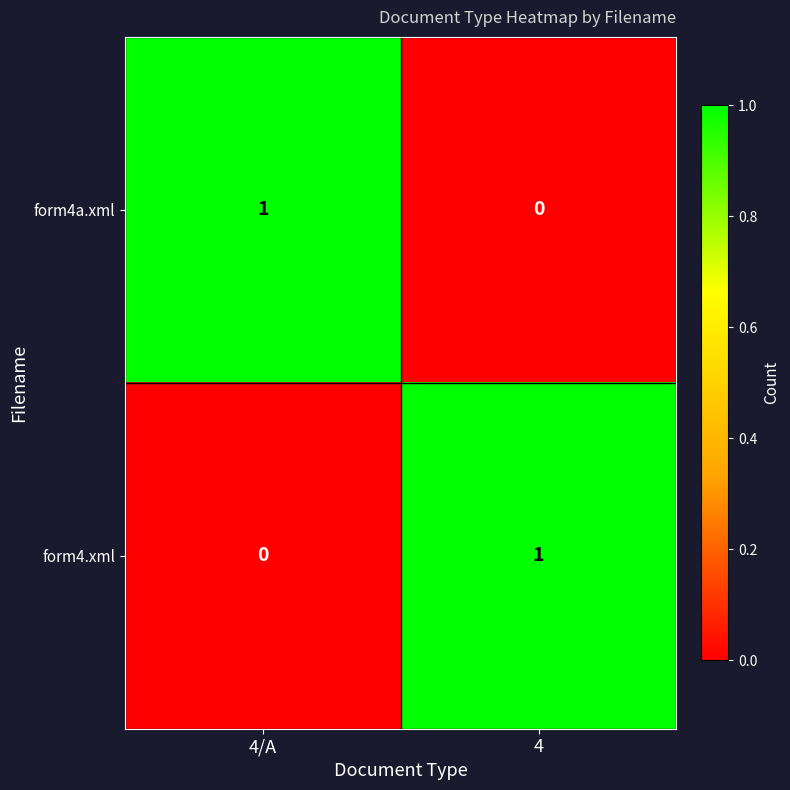

Where is form4a.xml nearest to the value 0?

4